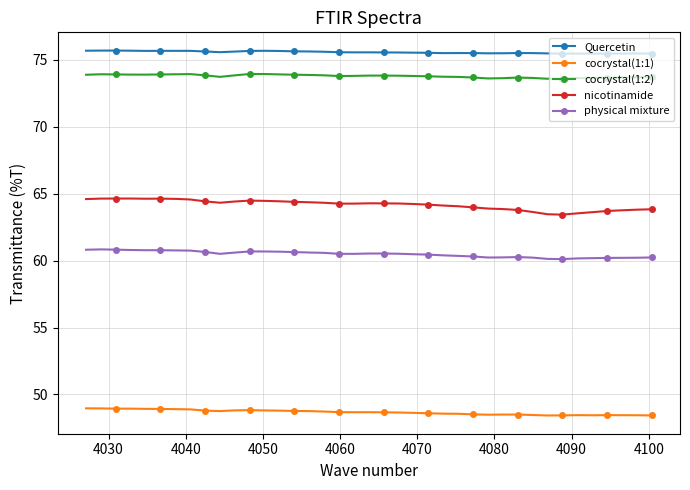

Rank the series by their maximum value, from lowest to highest.

cocrystal(1:1), physical mixture, nicotinamide, cocrystal(1:2), Quercetin